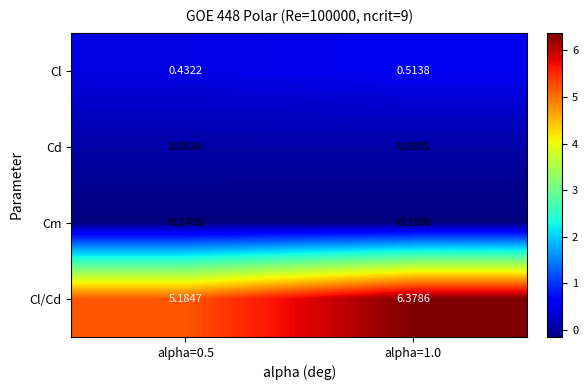

Which series has the largest total across all categories?

Cl/Cd